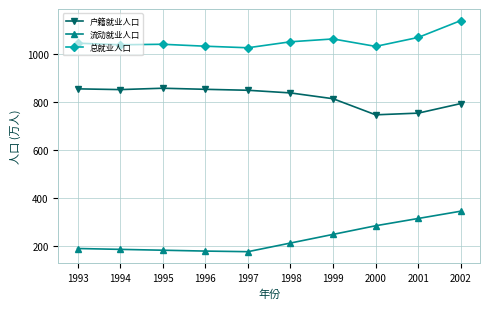

What is the difference between the maximum and minimum values in the 总就业人口 series?

113.1